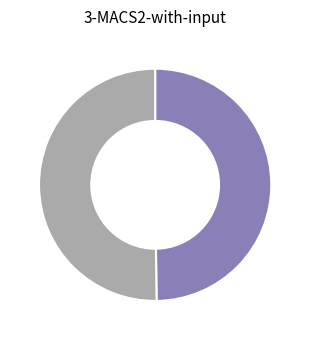

How many slices are in this pie chart?

2